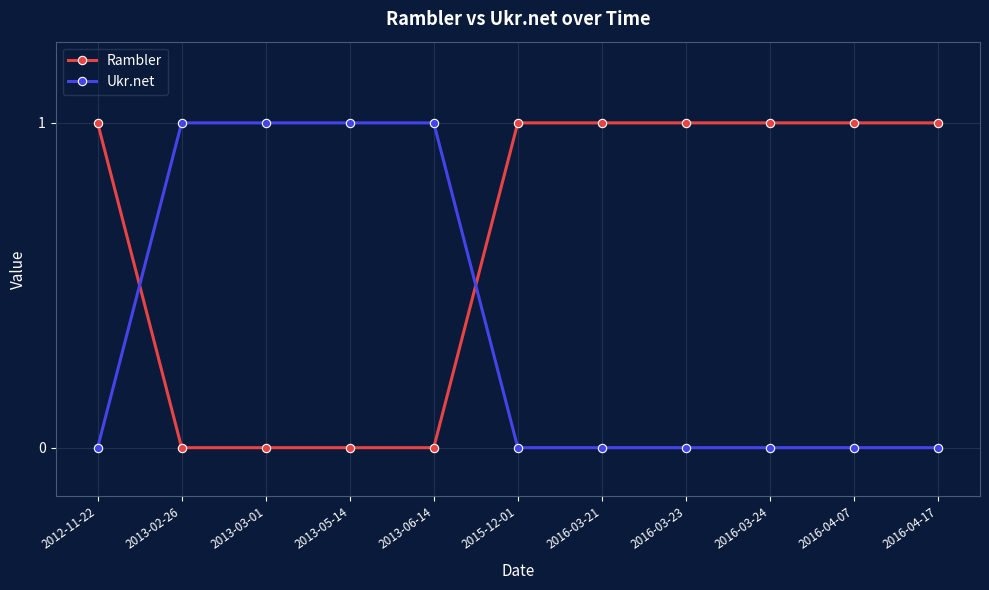

What is the sum of all Rambler values?

7